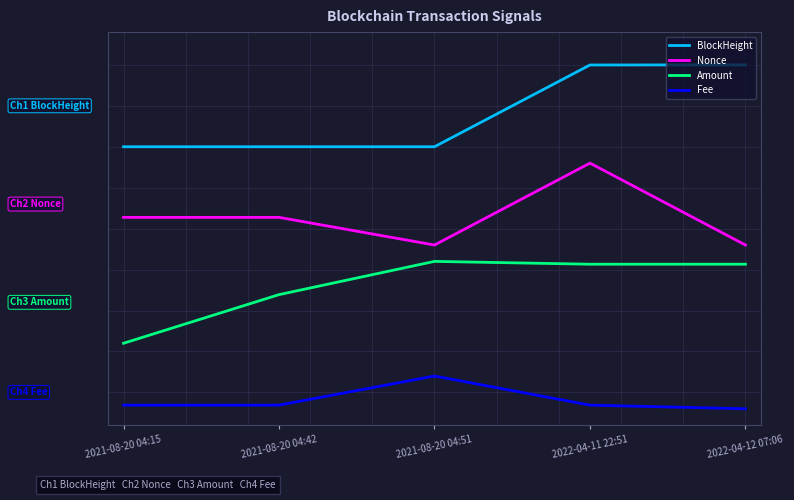

What is the value of the Nonce point at the 4th from the left?

0.7